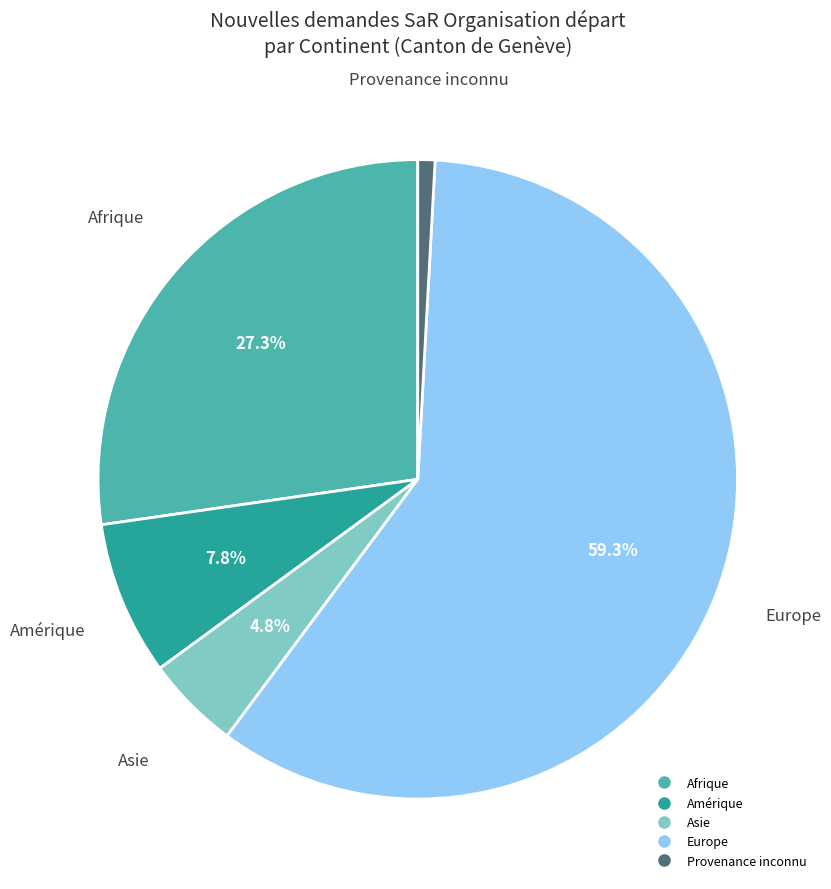

Which category has the biggest portion of the pie?

Europe